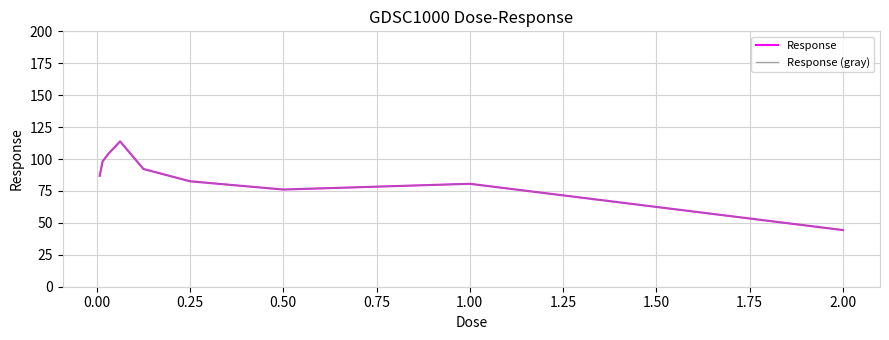

True or false: Response and Response (gray) intersect in this chart.

False